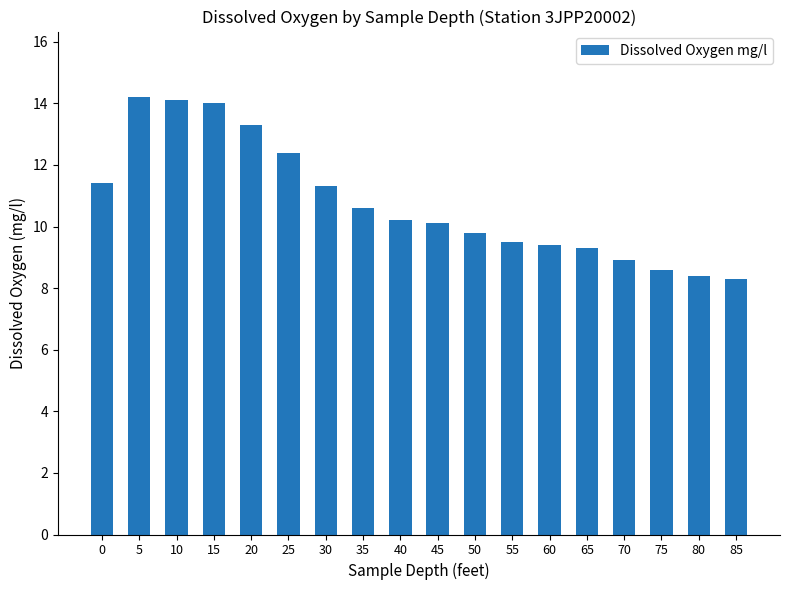

What is the minimum value shown in the chart?

8.3